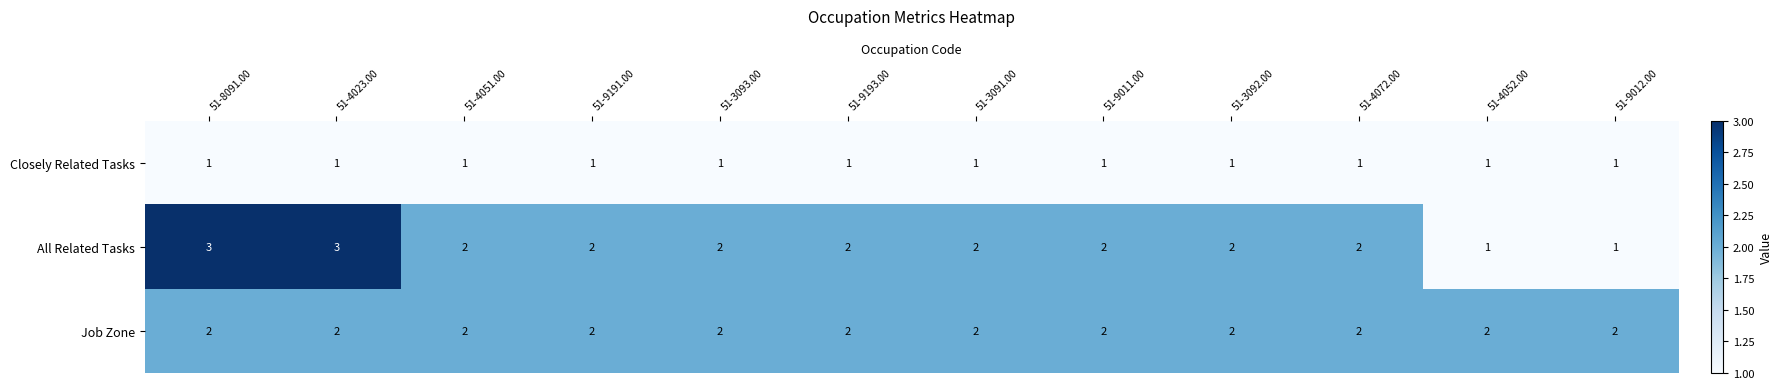

What is the greatest value displayed?

3